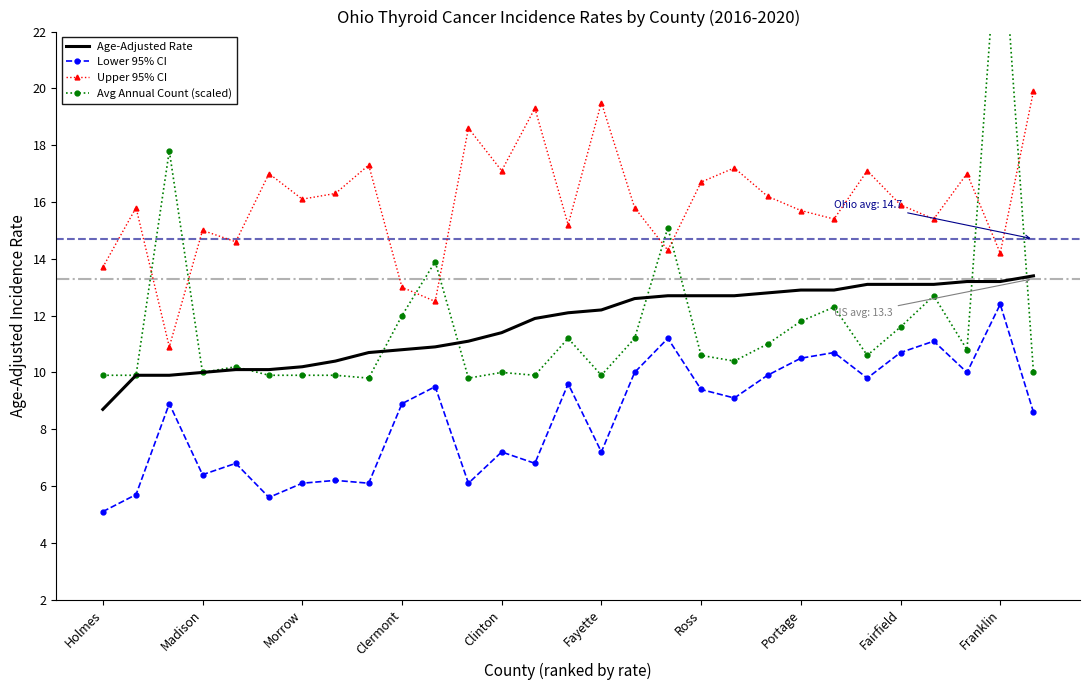

Reading left to right, extract all data points from this chart.

Age-Adjusted Rate: 8.7	9.9	9.9	10.0	10.1	10.1	10.2	10.4	10.7	10.8	10.9	11.1	11.4	11.9	12.1	12.2	12.6	12.7	12.7	12.7	12.8	12.9	12.9	13.1	13.1	13.1	13.2	13.2	13.4
Lower 95% CI: 5.1	5.7	8.9	6.4	6.8	5.6	6.1	6.2	6.1	8.9	9.5	6.1	7.2	6.8	9.6	7.2	10.0	11.2	9.4	9.1	9.9	10.5	10.7	9.8	10.7	11.1	10.0	12.4	8.6
Upper 95% CI: 13.7	15.8	10.9	15.0	14.6	17.0	16.1	16.3	17.3	13.0	12.5	18.6	17.1	19.3	15.2	19.5	15.8	14.3	16.7	17.2	16.2	15.7	15.4	17.1	15.9	15.4	17.0	14.2	19.9
Avg Annual Count (scaled): 9.9	9.9	17.8	10.0	10.2	9.9	9.9	9.9	9.8	12.0	13.9	9.8	10.0	9.9	11.2	9.9	11.2	15.1	10.6	10.4	11.0	11.8	12.3	10.6	11.6	12.7	10.8	26.8	10.0